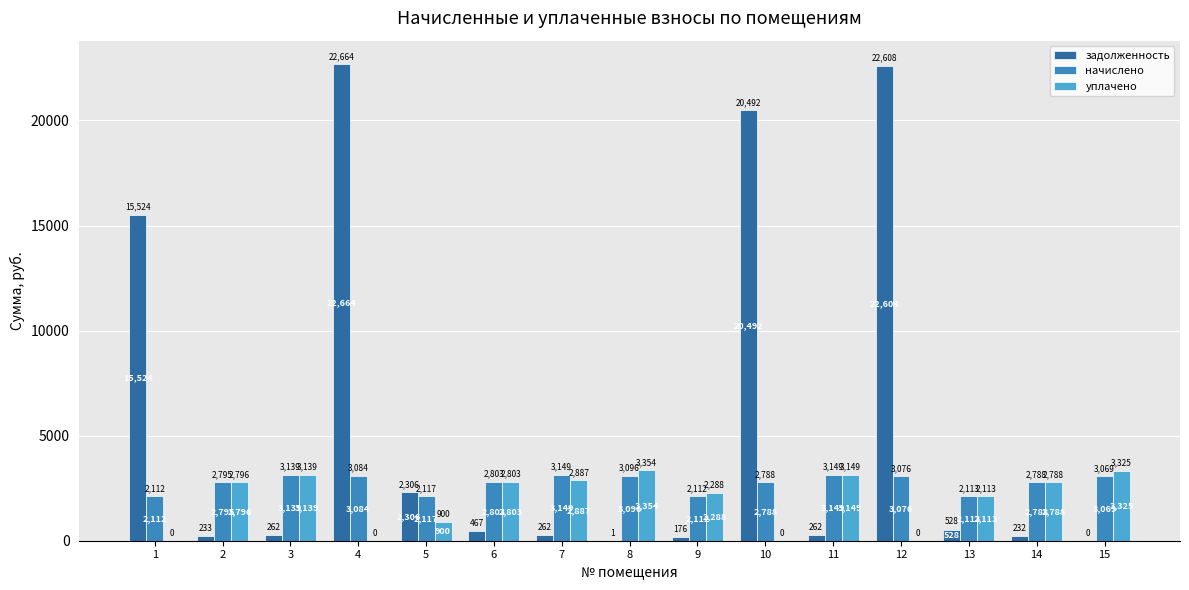

The value of уплачено at 15 is 1208.5. True or false?

False